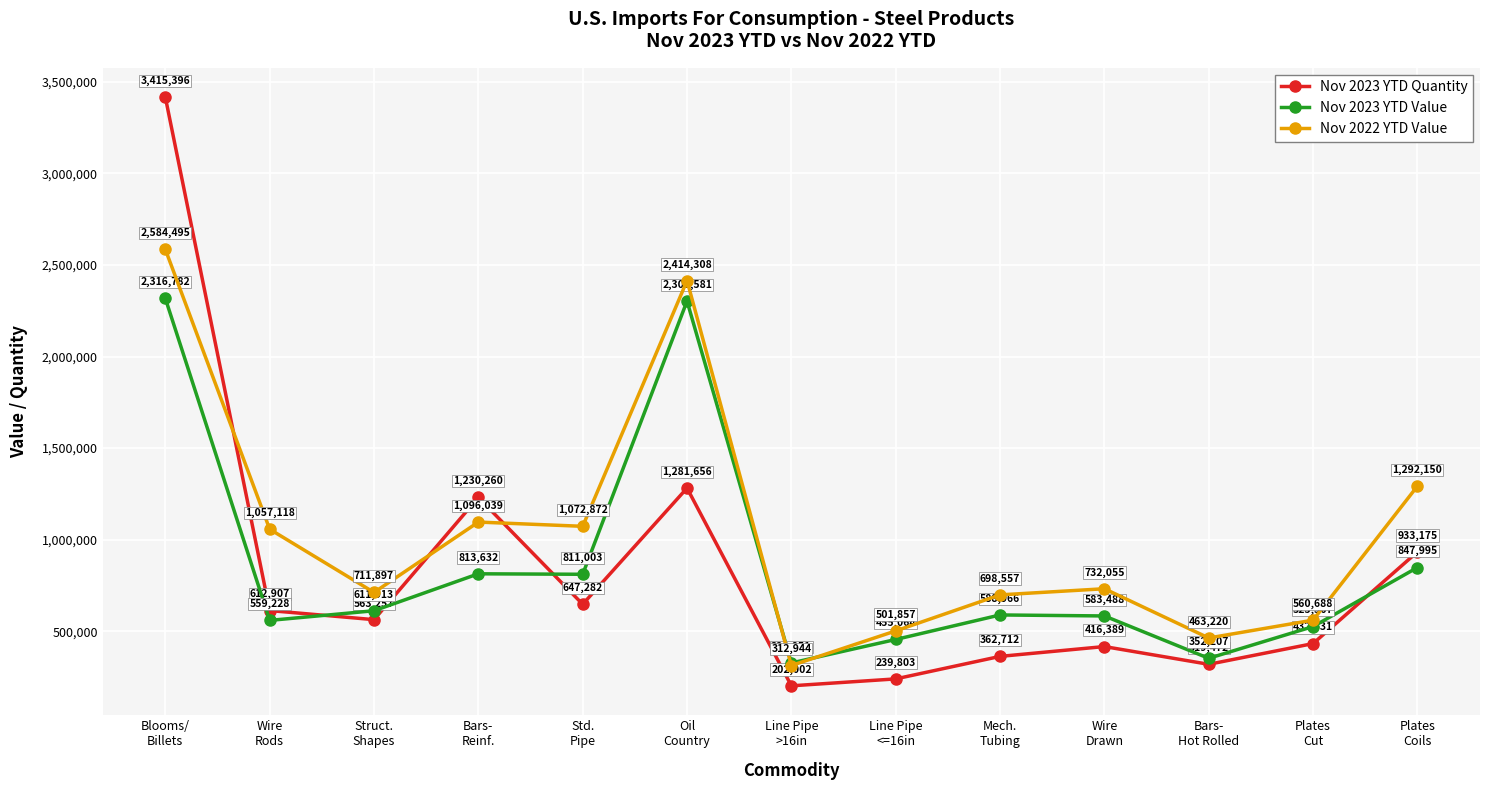

How many data points does each series have?

13